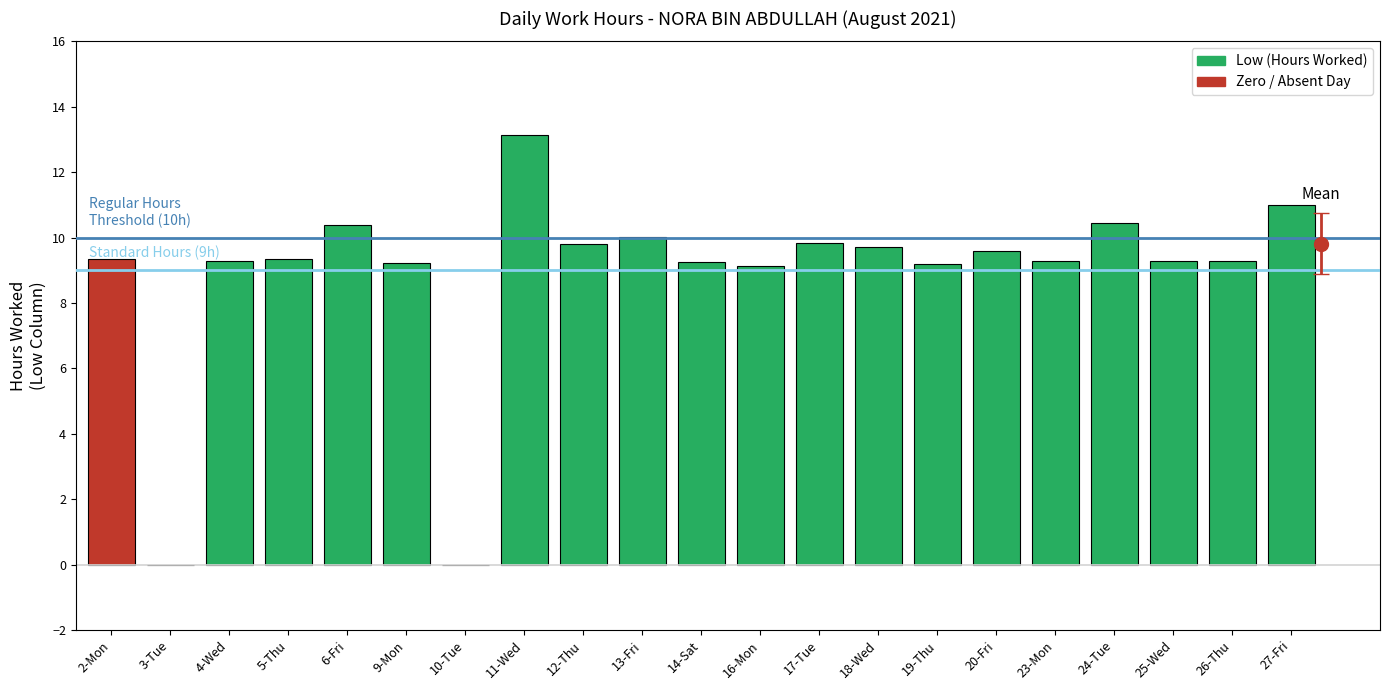

At which category does the chart reach its peak across all series?

11-Wed